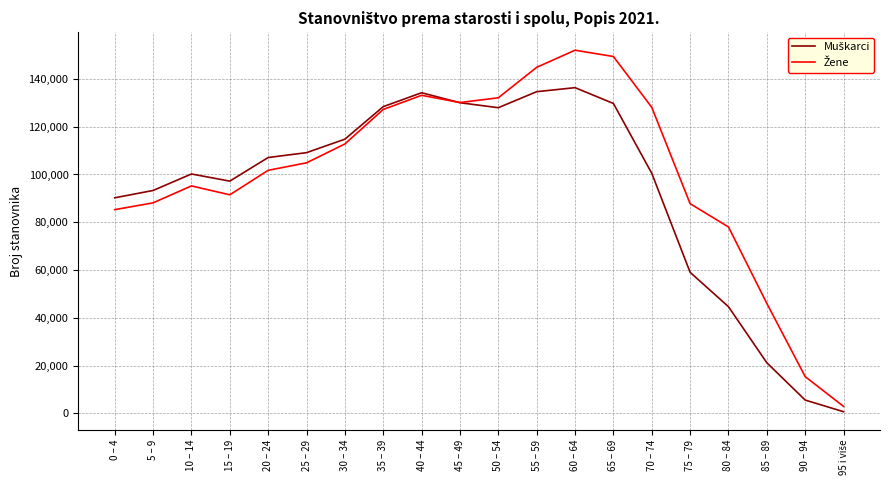

At which category is the sum across all series the highest?

60 – 64